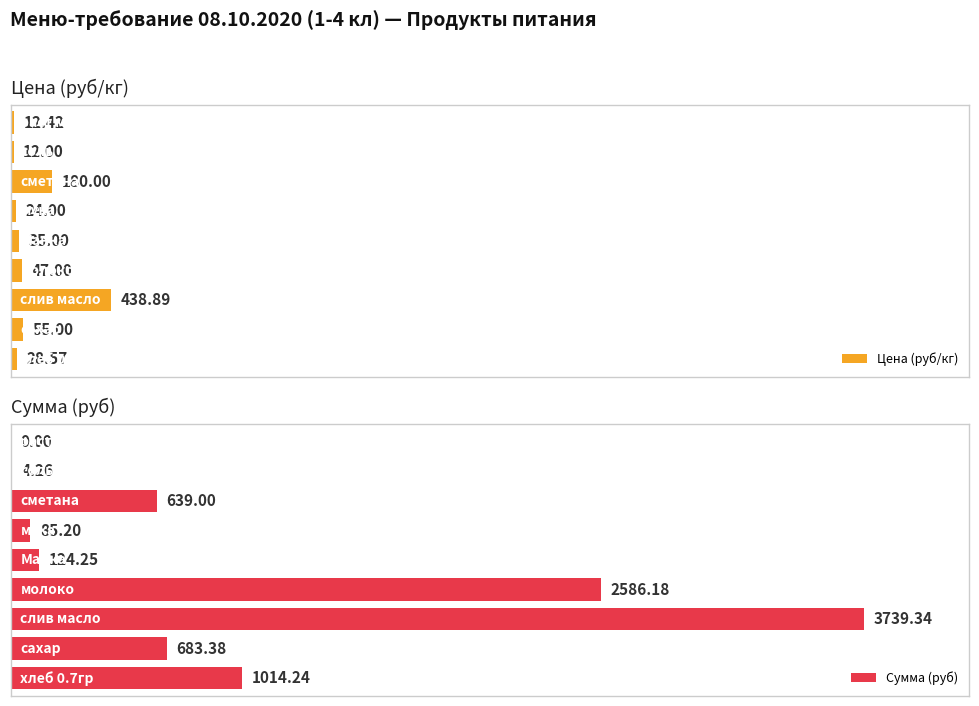

Where does the Сумма (руб) series first go above 639?

хлеб 0.7гр